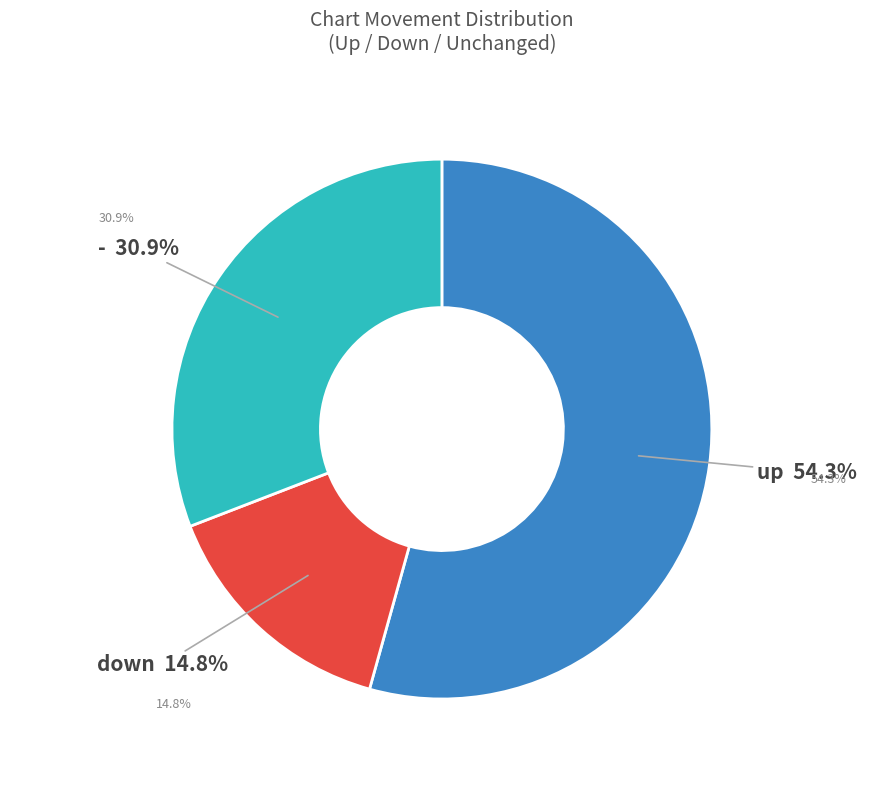

Which category has the smallest portion of the pie?

down